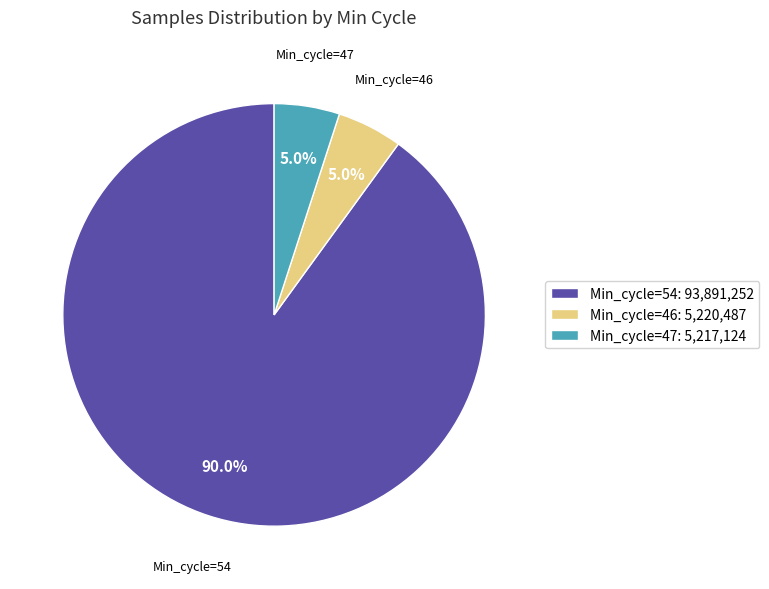

Is the sum of Min_cycle=47: 5,217,124 and Min_cycle=54: 93,891,252 greater than half?

Yes